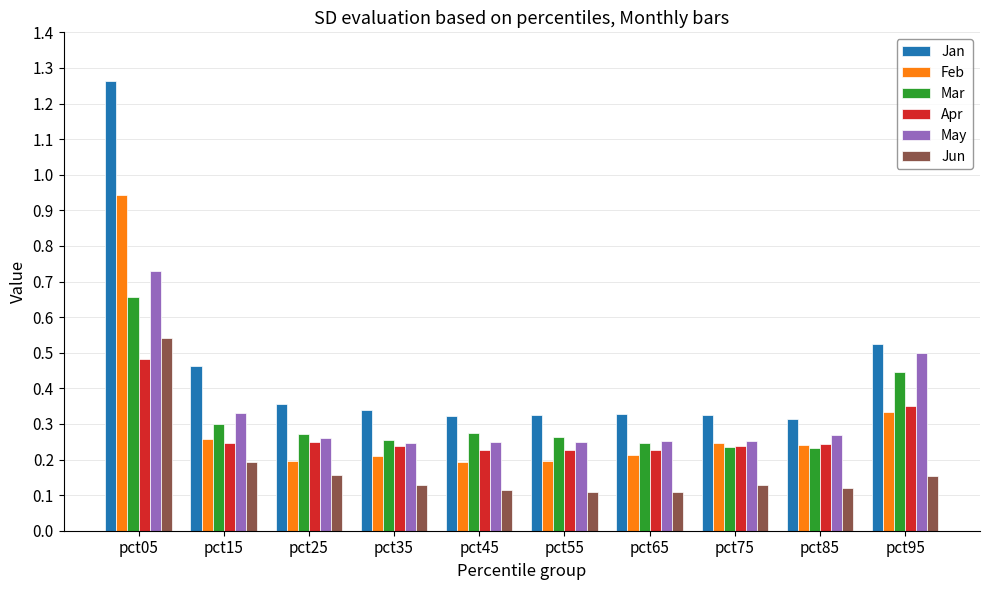

What is the sum of the May values at pct45 and pct05?

1.0